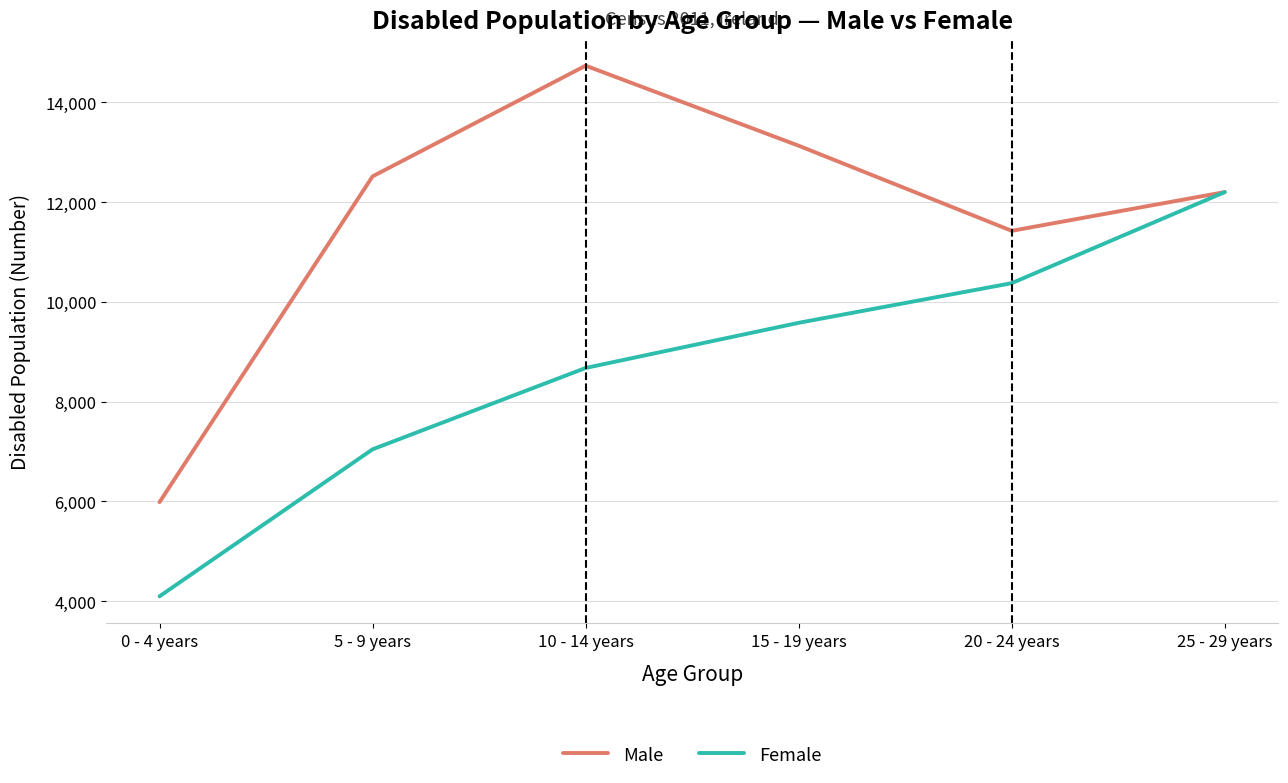

What value does the Female series have at 10 - 14 years, to the nearest 50?

8700